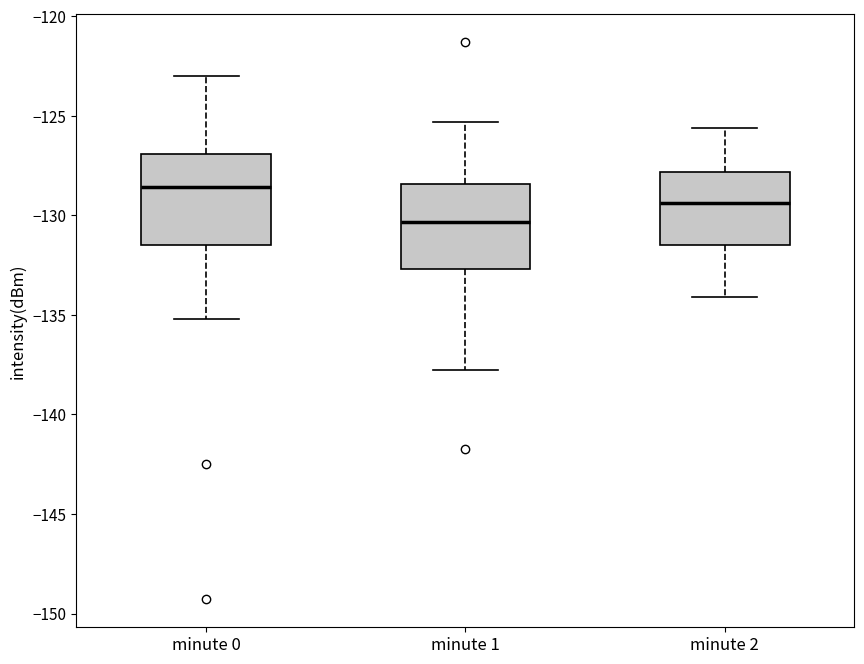

Where does the upper whisker of the box for minute 1 end on the y-axis? The values are not printed on the chart, so give them approximately, as read against the axis.

-125.5